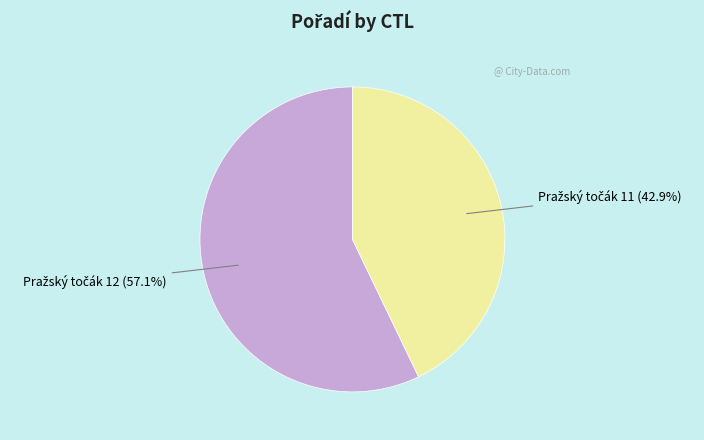

Is there any slice that represents more than half of the pie?

Yes